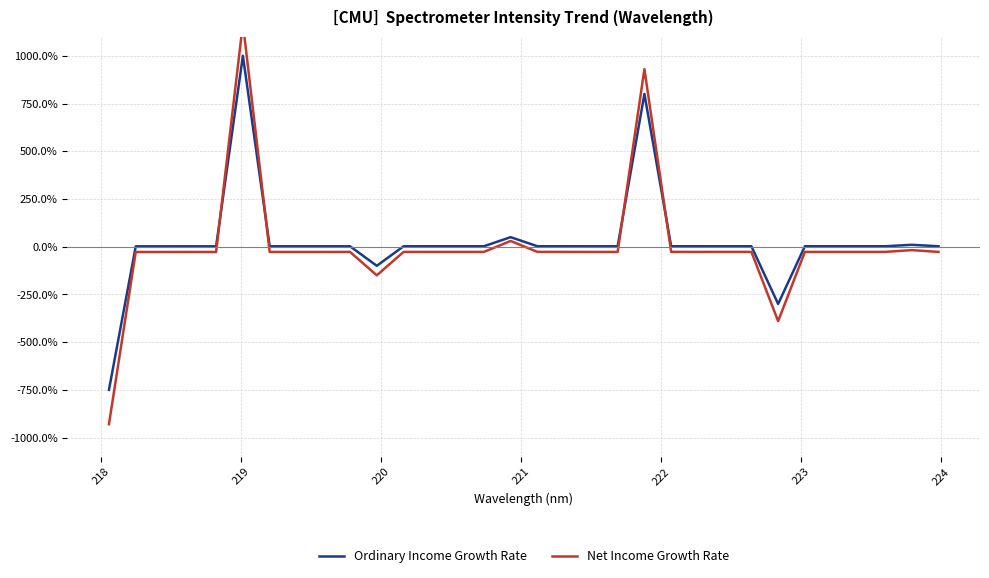

What is the minimum value for Ordinary Income Growth Rate?

-750.0